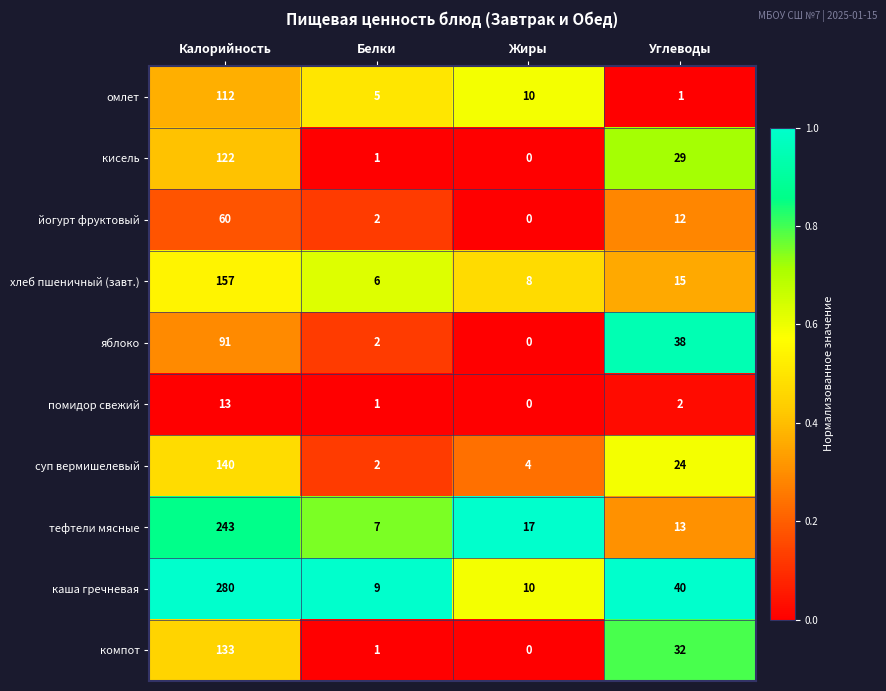

List the series in order of their peak value, lowest first.

помидор свежий, йогурт фруктовый, яблоко, омлет, кисель, компот, суп вермишелевый, хлеб пшеничный (завт.), тефтели мясные, каша гречневая